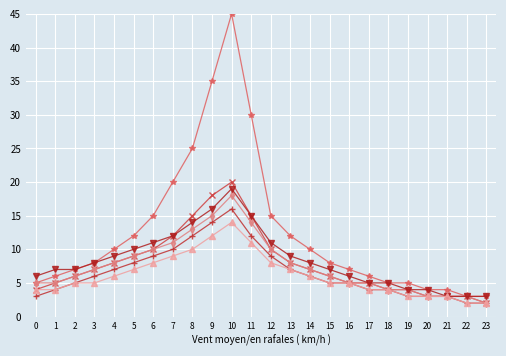

What is the minimum value shown in the chart?

2